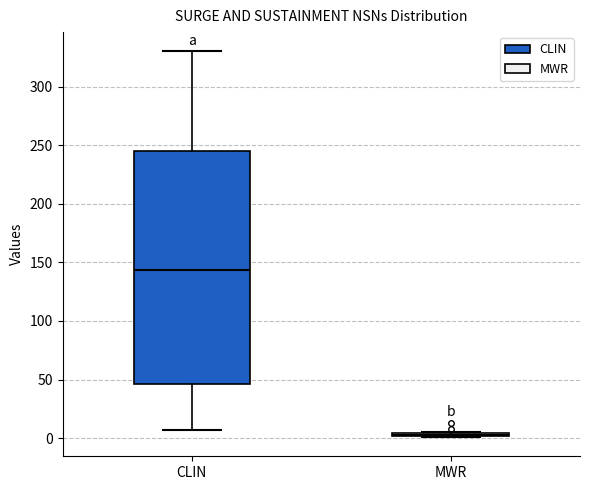

Comparing the boxes themselves (not the whiskers), which one is the tallest?

CLIN